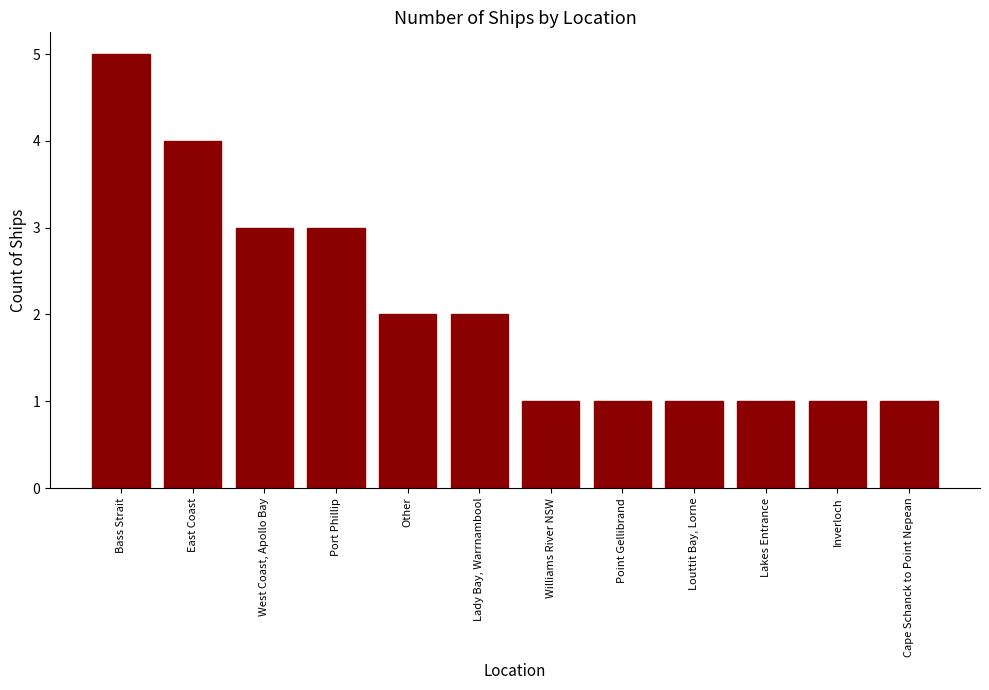

How many bars are there in total?

12